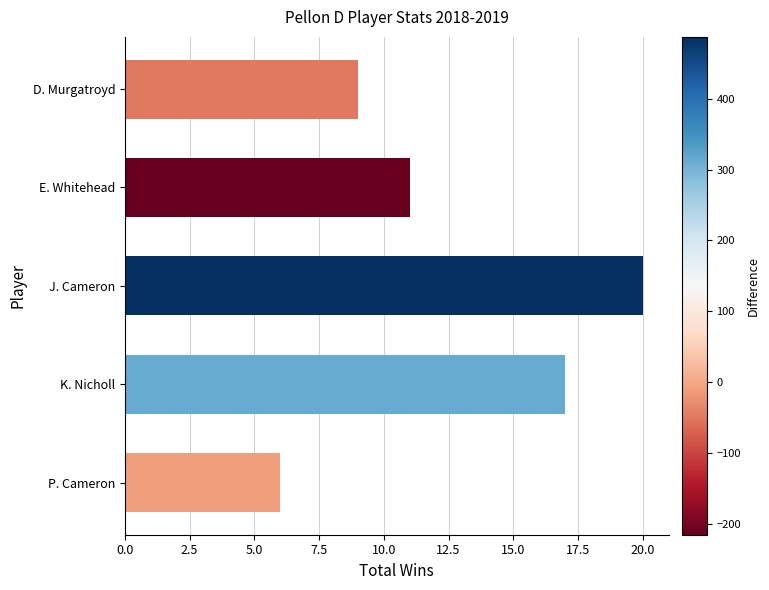

What value does the data have at J. Cameron?

20